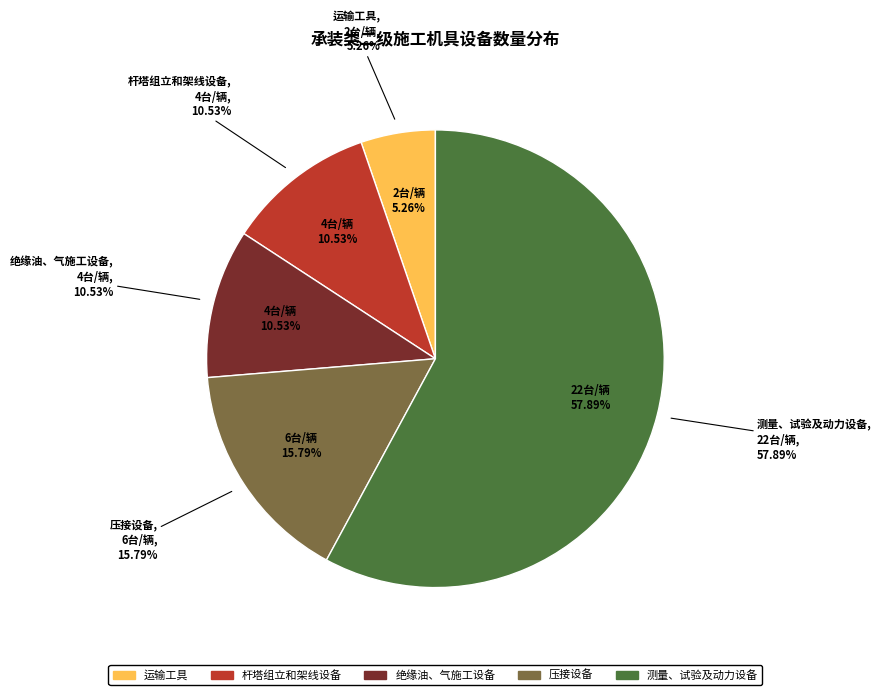

Combined, do 运输工具 and 绝缘油、气施工设备 account for over 50%?

No